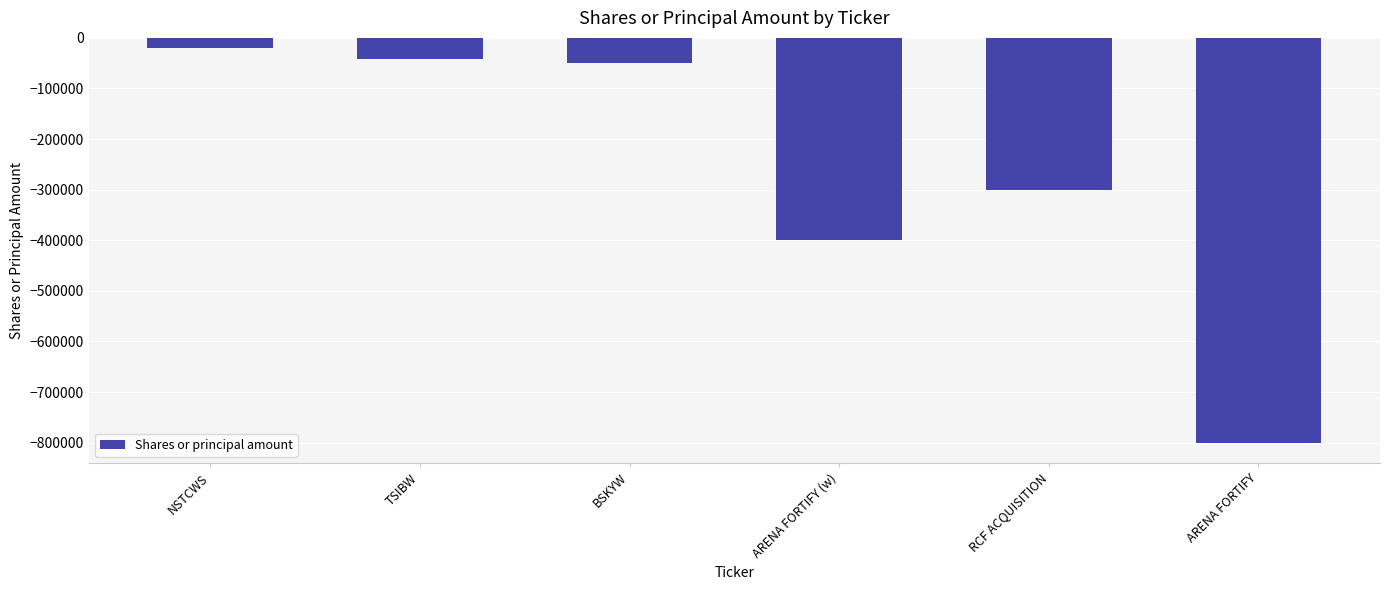

At which label does the data first exceed -50000?

NSTCWS